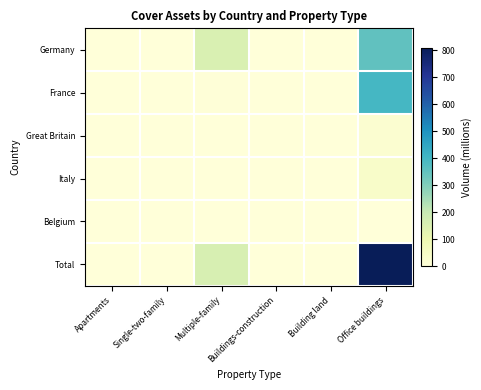

Reading right to left, transcribe all the data shown in this chart.

Germany: Office buildings=352.0	Building land=0.0	Buildings-construction=0.0	Multiple-family=154.5	Single-two-family=0.0	Apartments=0.0
France: Office buildings=395.6	Building land=0.0	Buildings-construction=0.0	Multiple-family=4.8	Single-two-family=0.0	Apartments=0.0
Great Britain: Office buildings=23.6	Building land=0.0	Buildings-construction=0.0	Multiple-family=0.0	Single-two-family=0.0	Apartments=0.0
Italy: Office buildings=38.3	Building land=0.0	Buildings-construction=0.0	Multiple-family=0.0	Single-two-family=0.0	Apartments=0.0
Belgium: Office buildings=0.0	Building land=0.0	Buildings-construction=0.0	Multiple-family=0.0	Single-two-family=0.0	Apartments=0.0
Total: Office buildings=809.5	Building land=0.0	Buildings-construction=0.0	Multiple-family=159.3	Single-two-family=0.0	Apartments=0.0